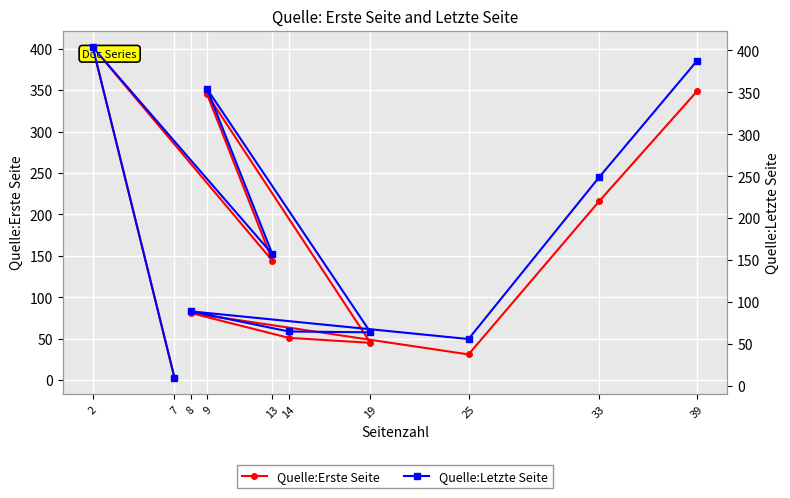

True or false: Quelle:Erste Seite has more than 2 points higher than both neighbors.

True